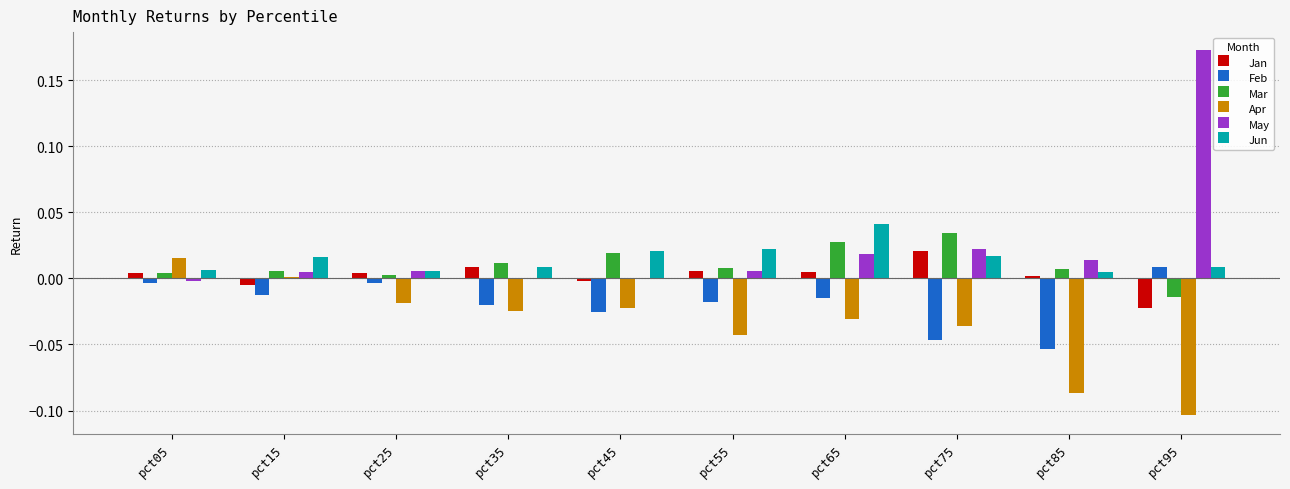

True or false: Jun has a value of 0.0 at pct65.

True